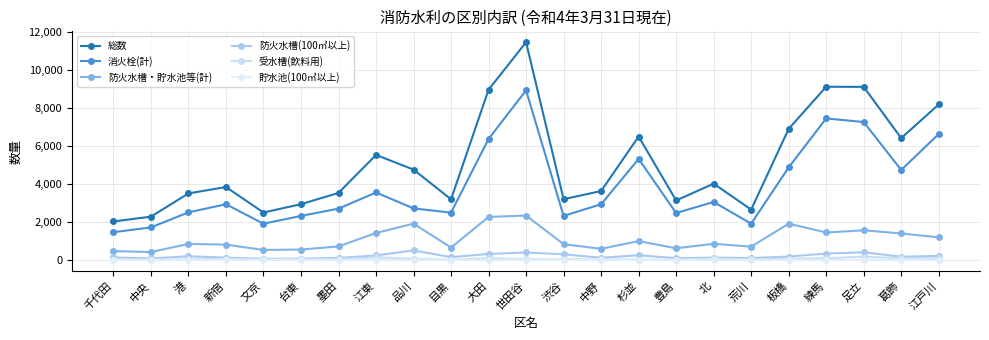

How many values in the 貯水池(100㎥以上) series are below 2?

10